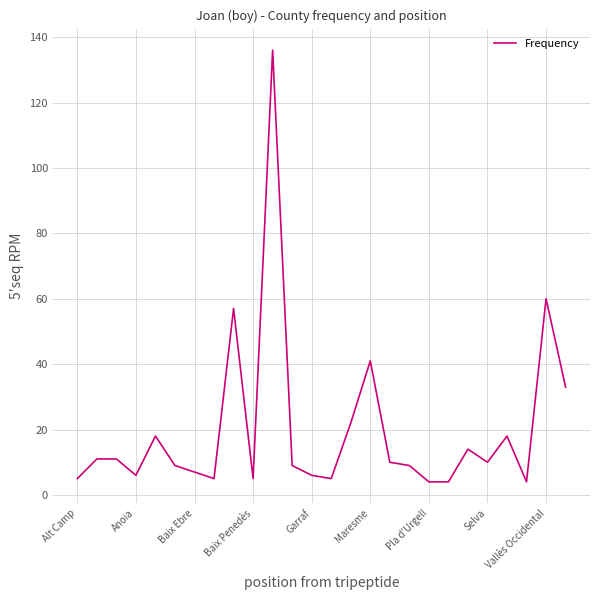

What is the difference between the maximum and minimum values?

132